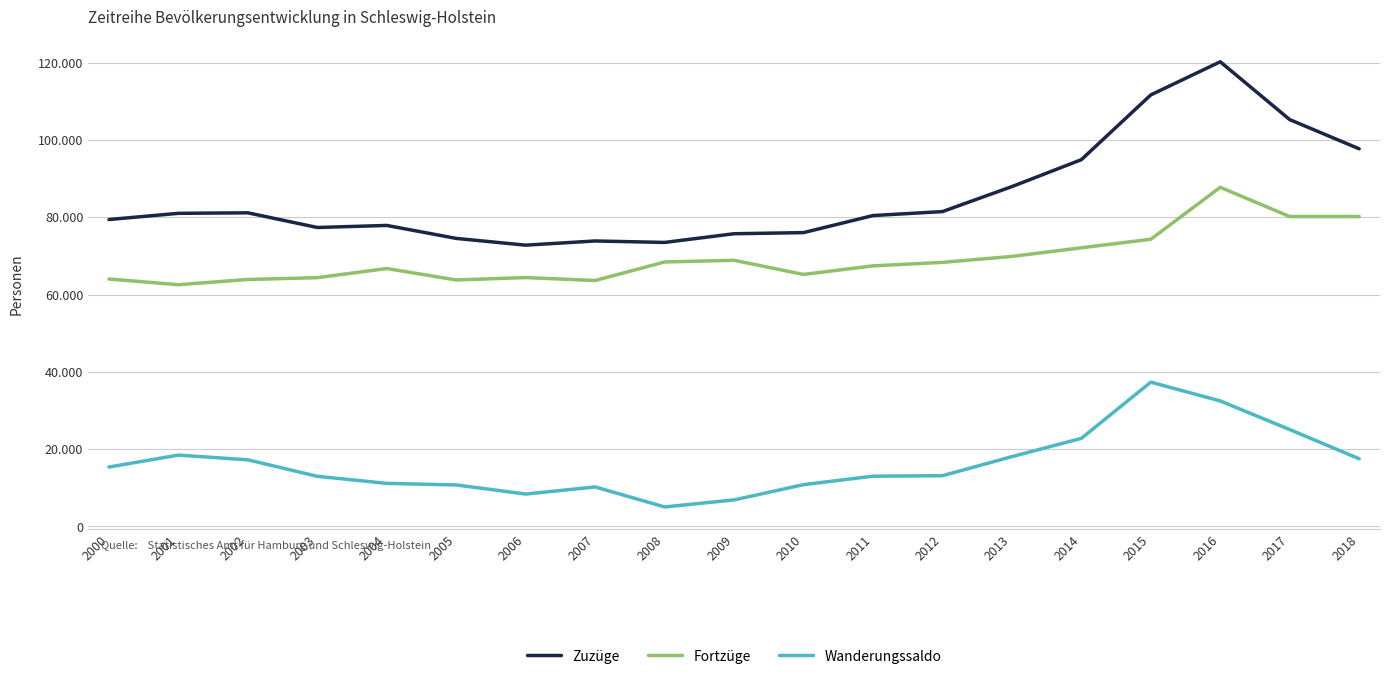

True or false: Zuzüge and Wanderungssaldo intersect in this chart.

False